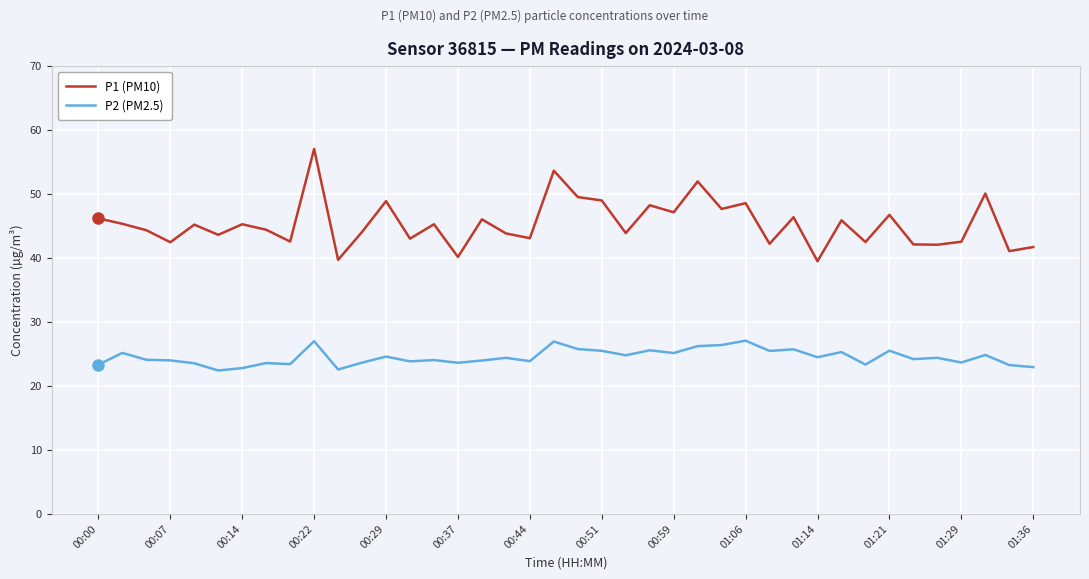

Which series has the widest spread of values?

P1 (PM10)